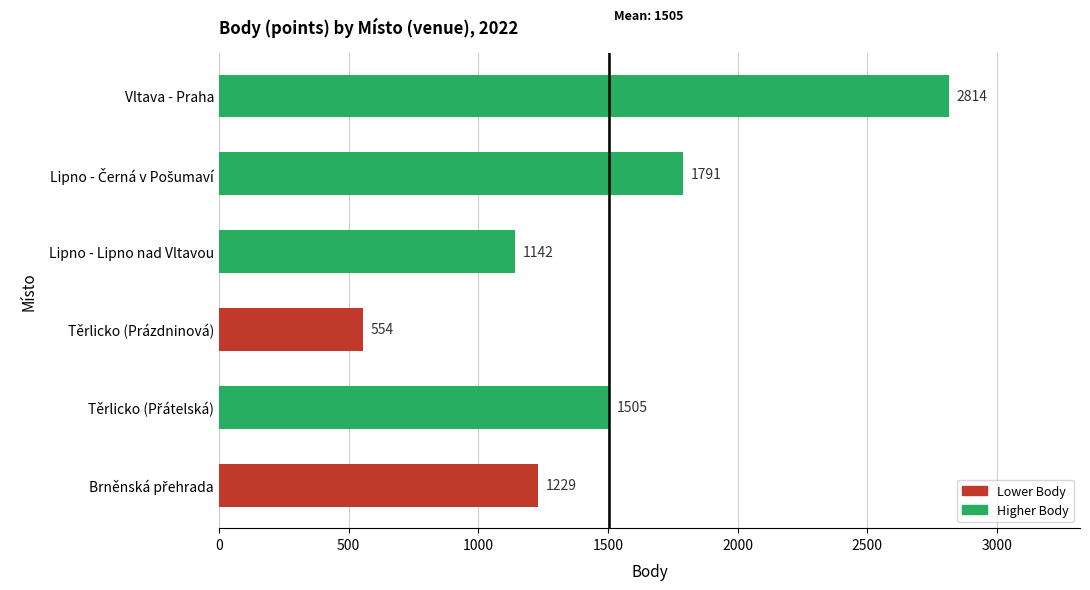

How many distinct data groups are displayed?

1